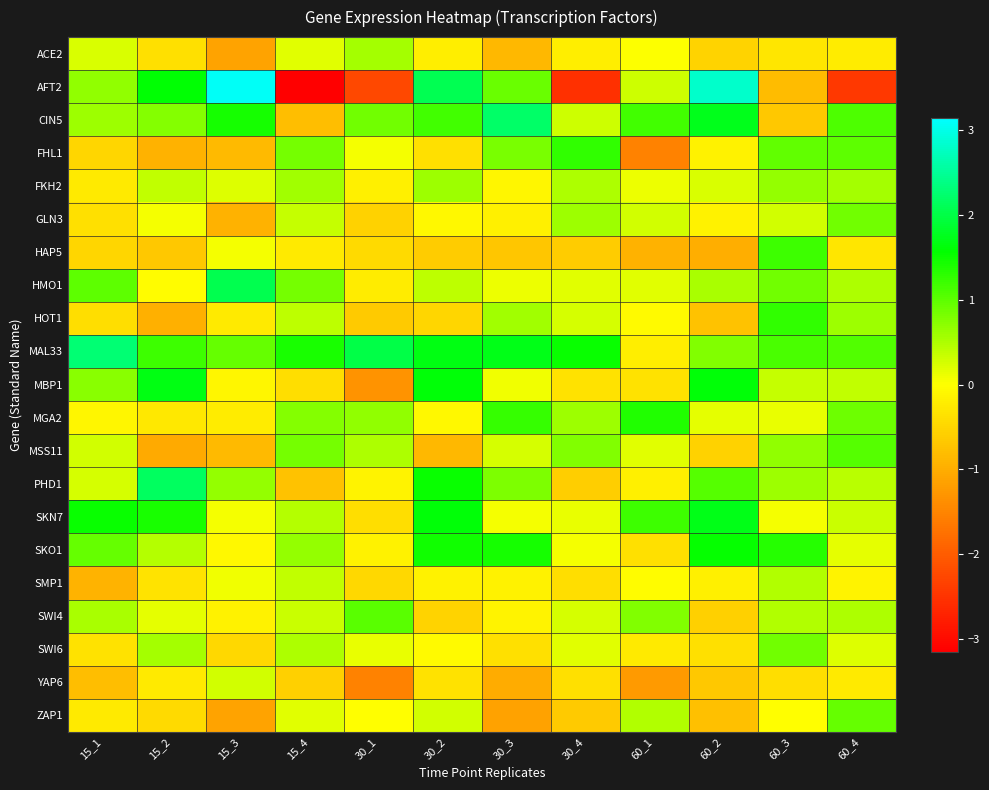

What is the greatest value displayed?

3.1